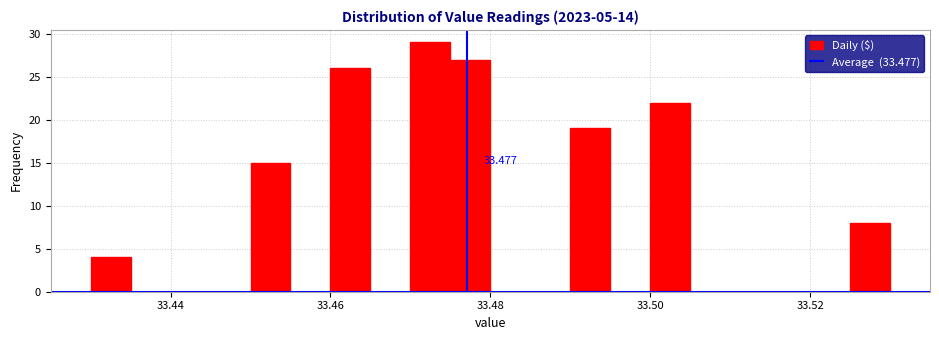

Around what value on the x-axis is the tallest bar? Give the approximate position of its centre, as read against the axis.

33.472